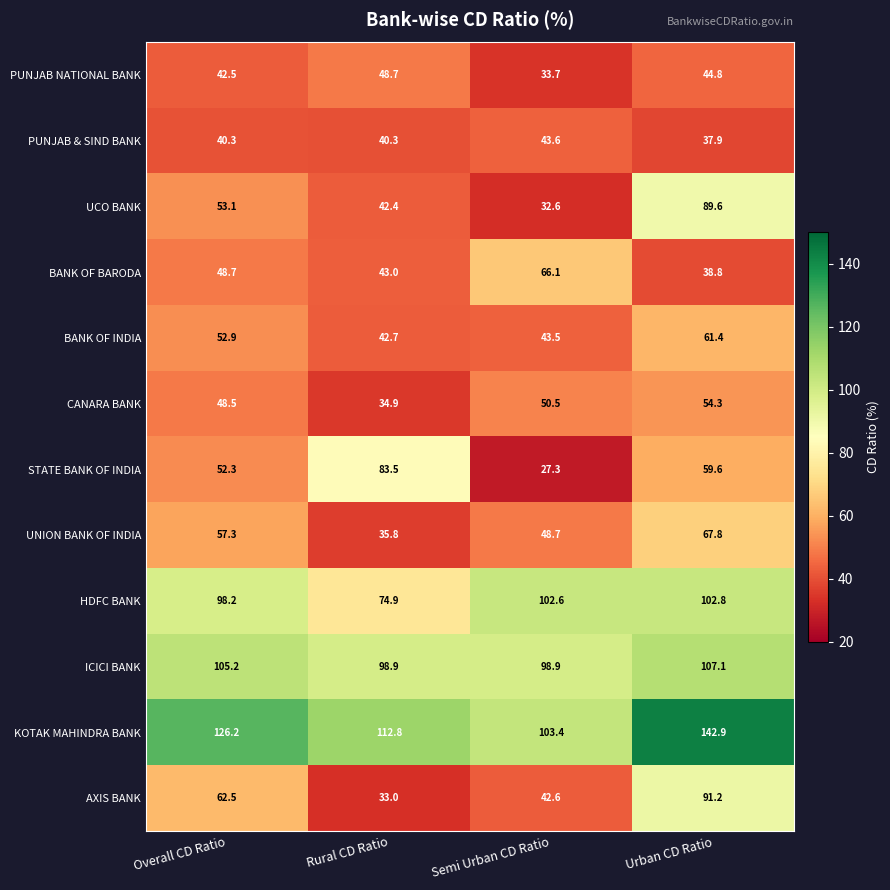

At Semi Urban CD Ratio, list the series in order from smallest to largest.

STATE BANK OF INDIA, UCO BANK, PUNJAB NATIONAL BANK, AXIS BANK, BANK OF INDIA, PUNJAB & SIND BANK, UNION BANK OF INDIA, CANARA BANK, BANK OF BARODA, ICICI BANK, HDFC BANK, KOTAK MAHINDRA BANK